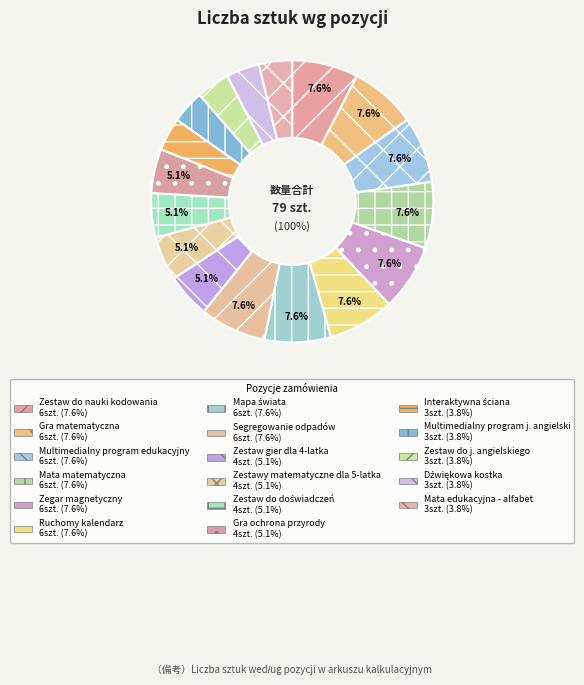

What is the change in value from Zegar magnetyczny to Zestawy matematyczne dla 5-latka?

-2